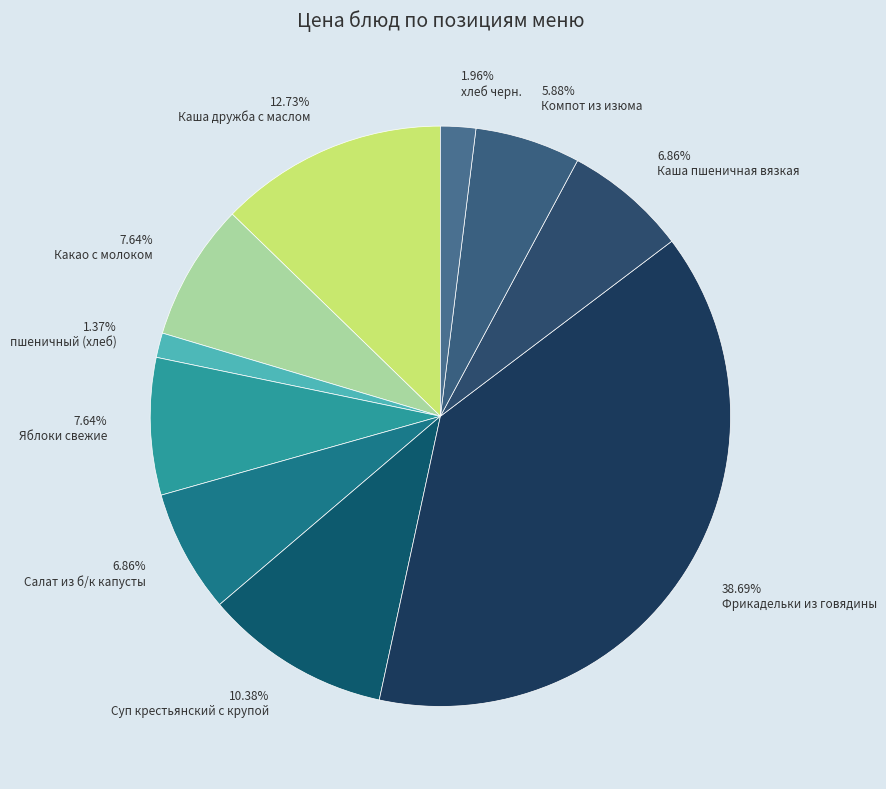

Which has a higher value, хлеб черн. or пшеничный (хлеб)?

хлеб черн.